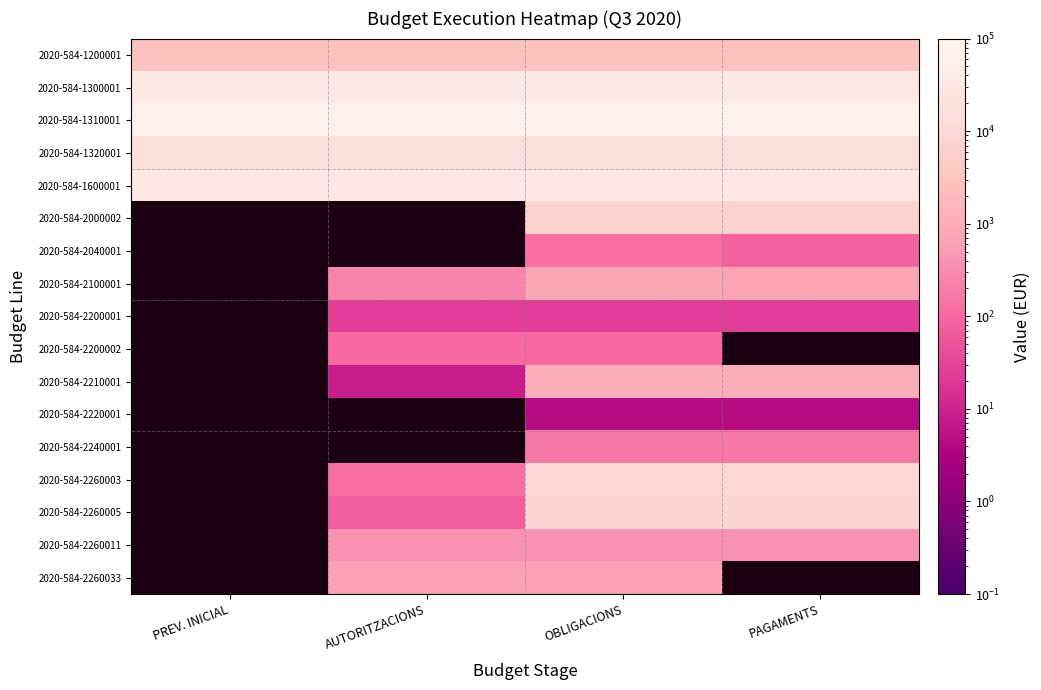

The value of 2020-584-2040001 at PAGAMENTS is 85.2. True or false?

True